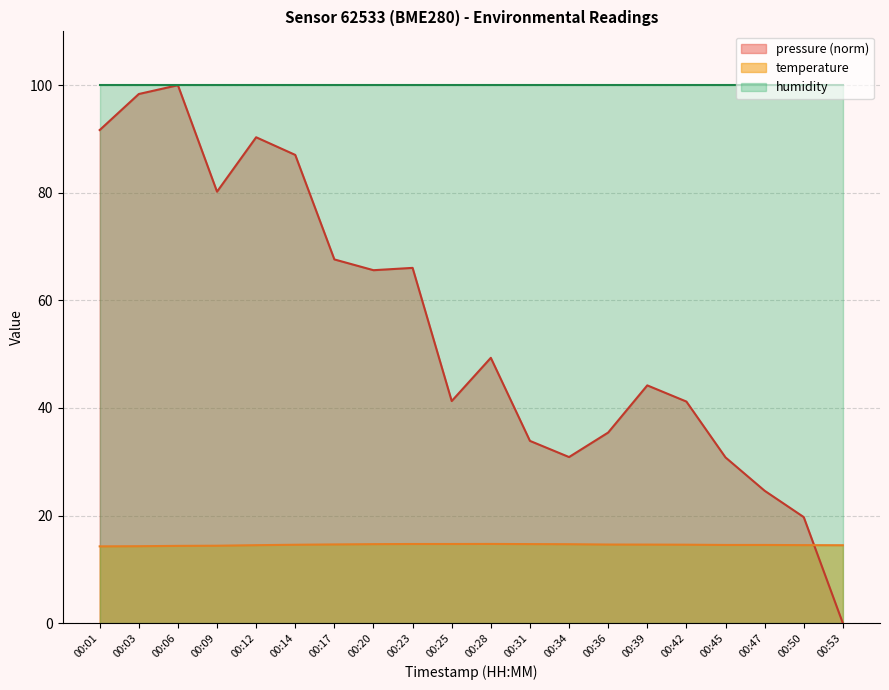

What is the ratio of the value at 00:20 to the value at 00:53?

1.0